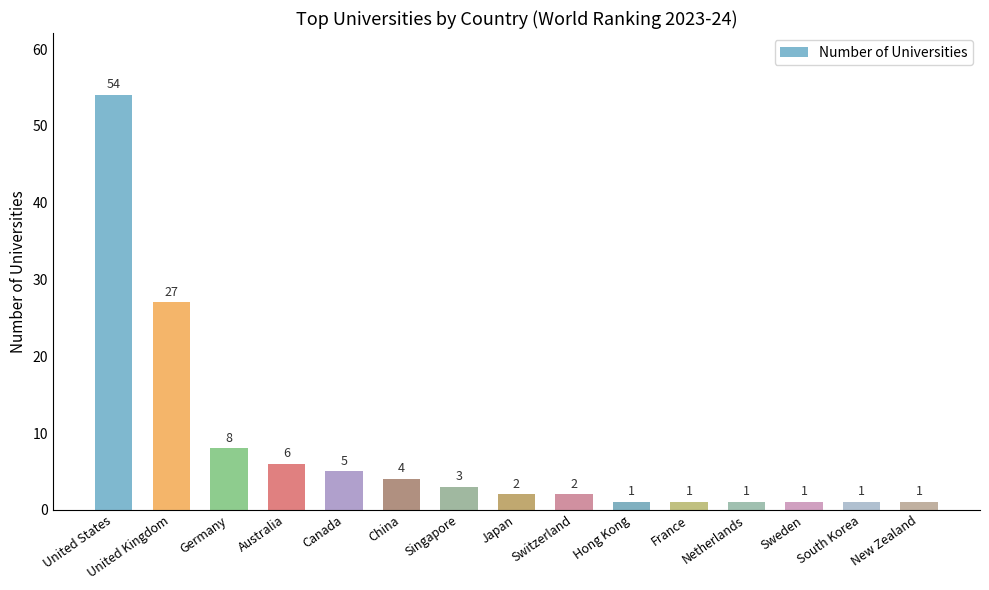

What is the change in value from China to France?

-3